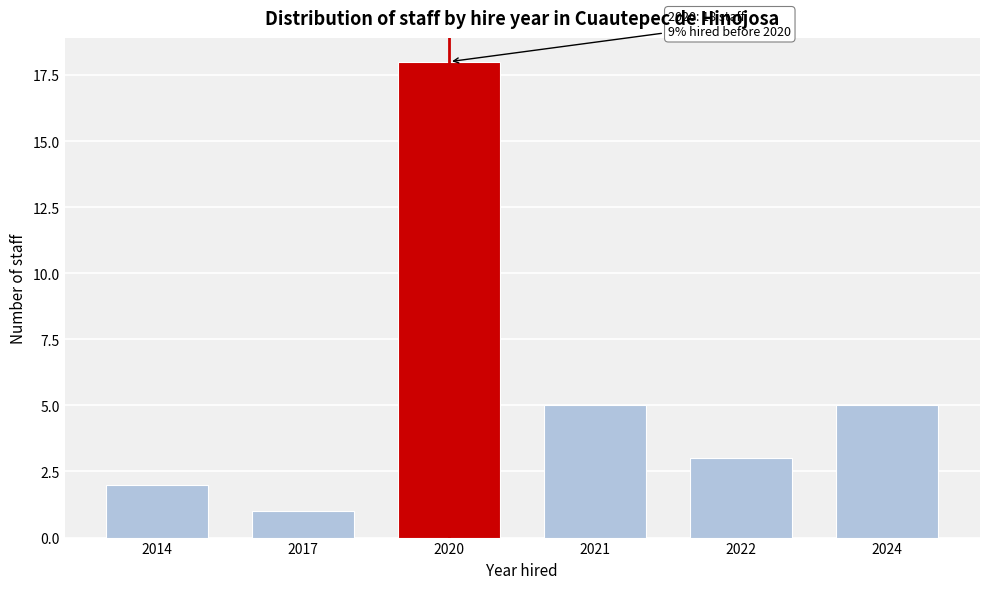

Reading left to right, extract all data points from this chart.

2	1	18	5	3	5